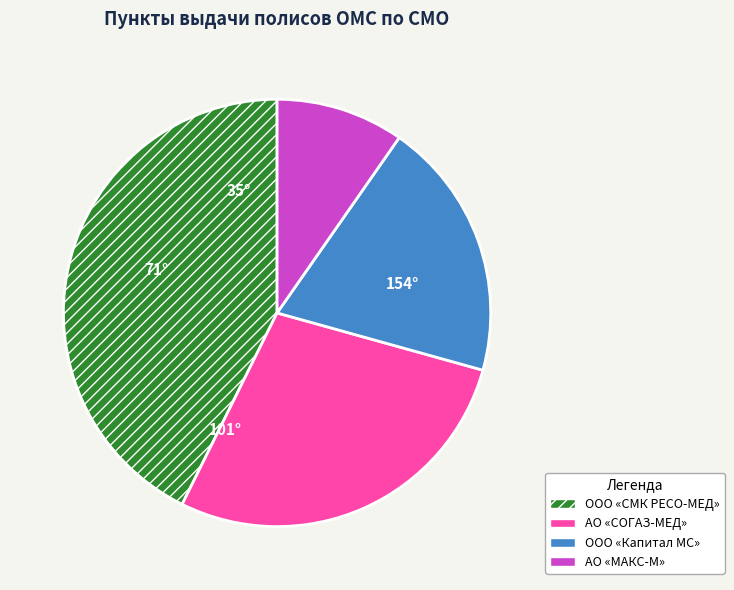

What is the smallest slice in the pie chart?

АО «МАКС-М»